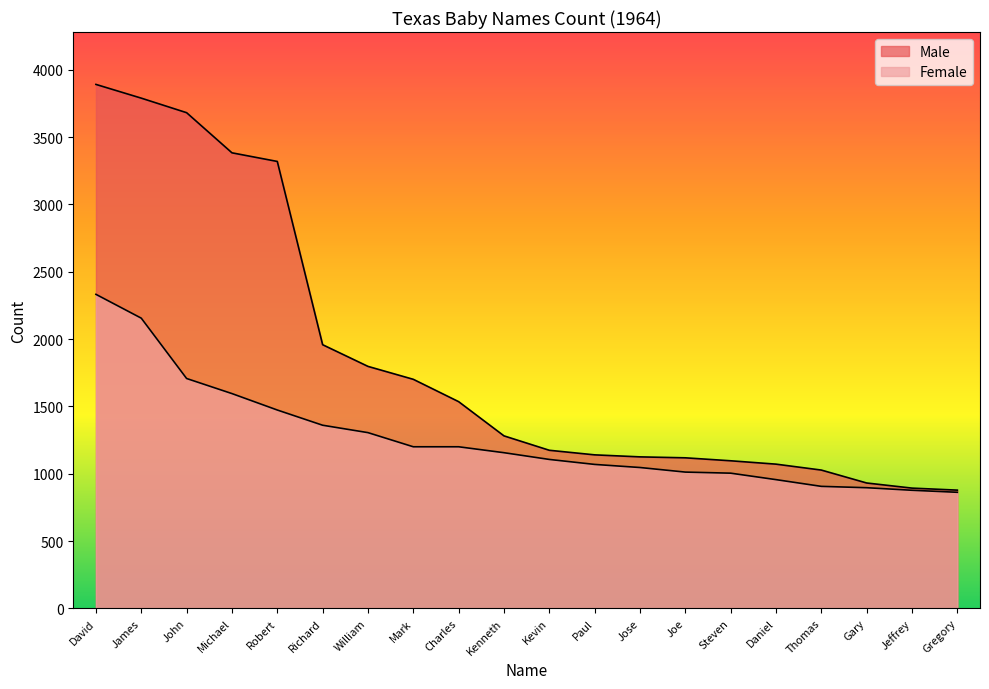

Reading right to left, what are all the values shown in this chart?

Male: Gregory=878	Jeffrey=893	Gary=931	Thomas=1027	Daniel=1071	Steven=1096	Joe=1118	Jose=1125	Paul=1140	Kevin=1174	Kenneth=1281	Charles=1535	Mark=1701	William=1797	Richard=1958	Robert=3319	Michael=3383	John=3681	James=3789	David=3891
Female: Gregory=862	Jeffrey=877	Gary=896	Thomas=906	Daniel=956	Steven=1004	Joe=1012	Jose=1046	Paul=1069	Kevin=1106	Kenneth=1156	Charles=1200	Mark=1200	William=1305	Richard=1360	Robert=1473	Michael=1595	John=1707	James=2155	David=2332